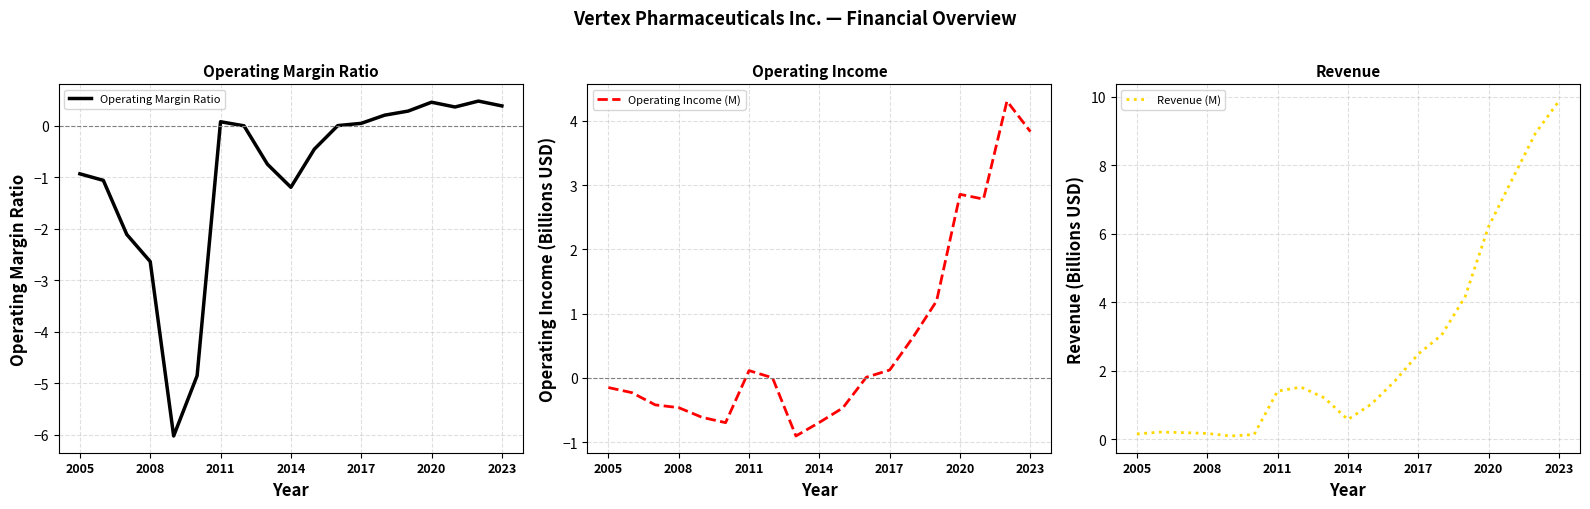

Which series has the largest total across all categories?

Revenue (M)